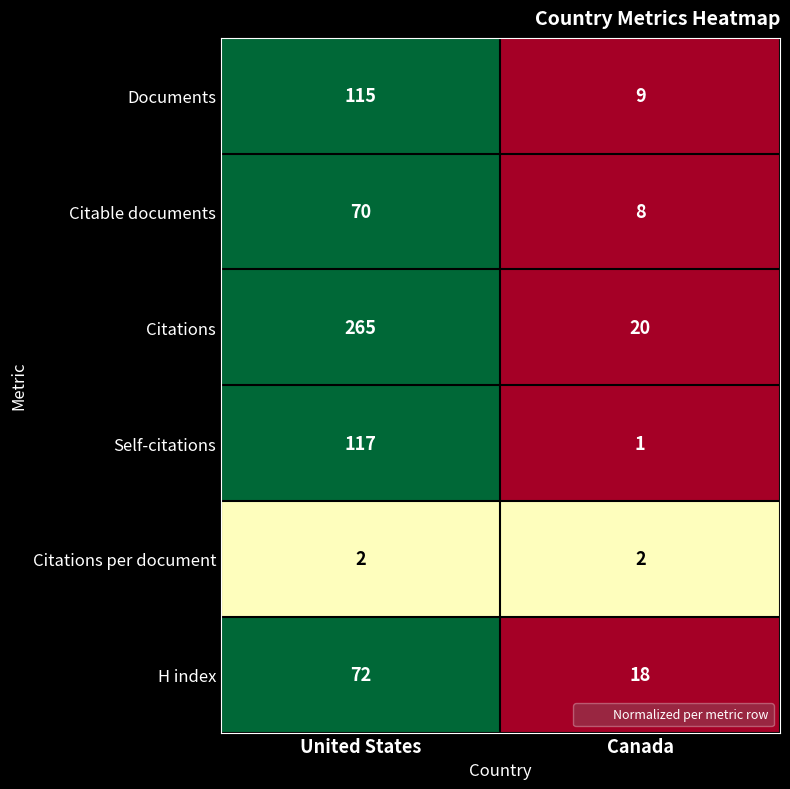

Reading left to right, list all the values displayed in this chart.

Documents: 115	9
Citable documents: 70	8
Citations: 265	20
Self-citations: 117	1
Citations per document: 2	2
H index: 72	18